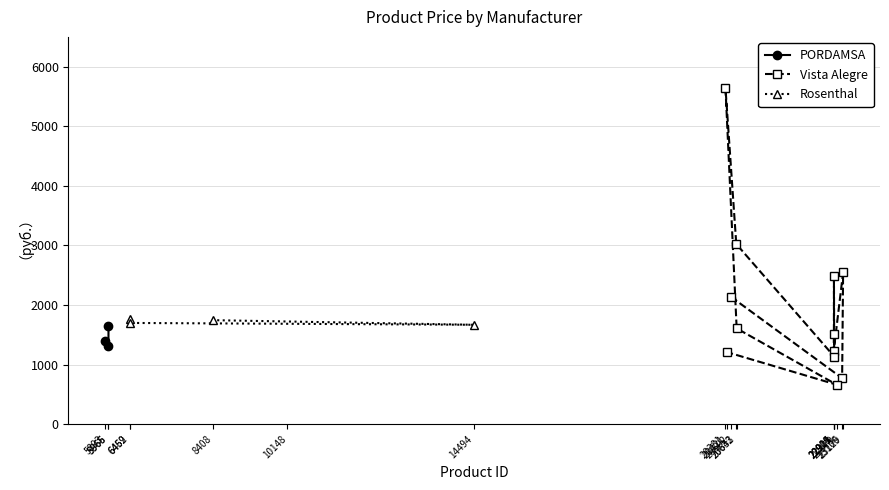

At which category does PORDAMSA reach its first local peak?

5966